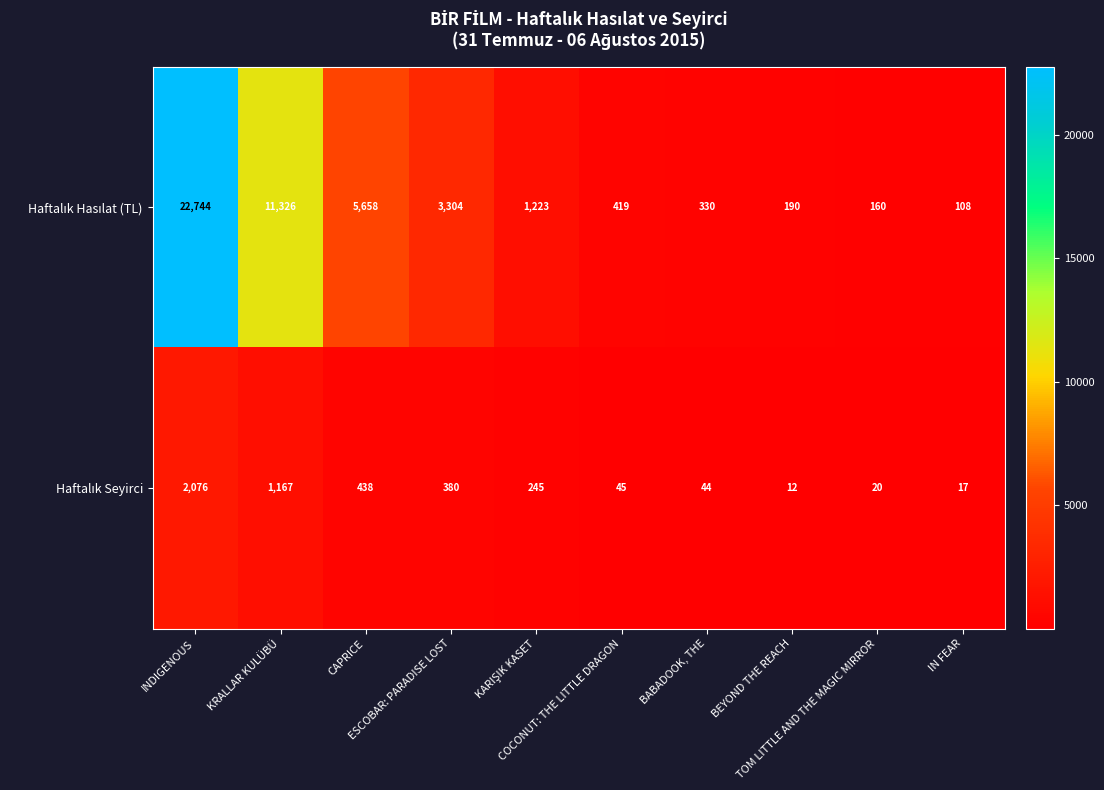

What is the greatest value displayed?

22744